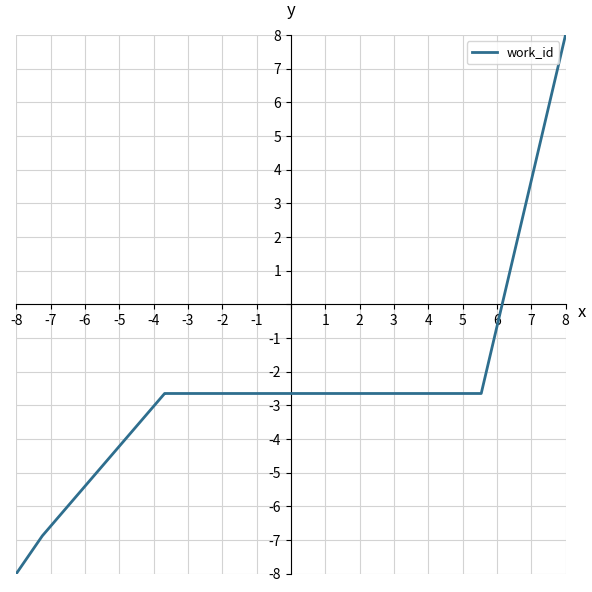

What is the difference between the maximum and minimum values?

16.0